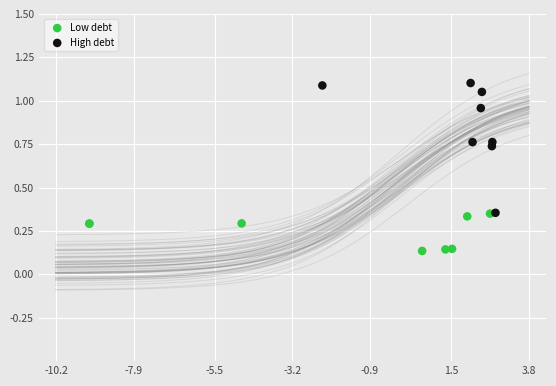

Which series contains the lowest Y value?

Low debt